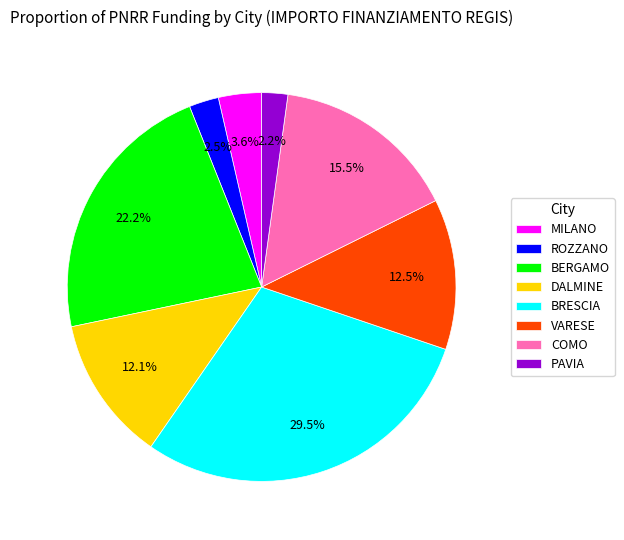

Is the sum of BRESCIA and BERGAMO greater than half?

Yes